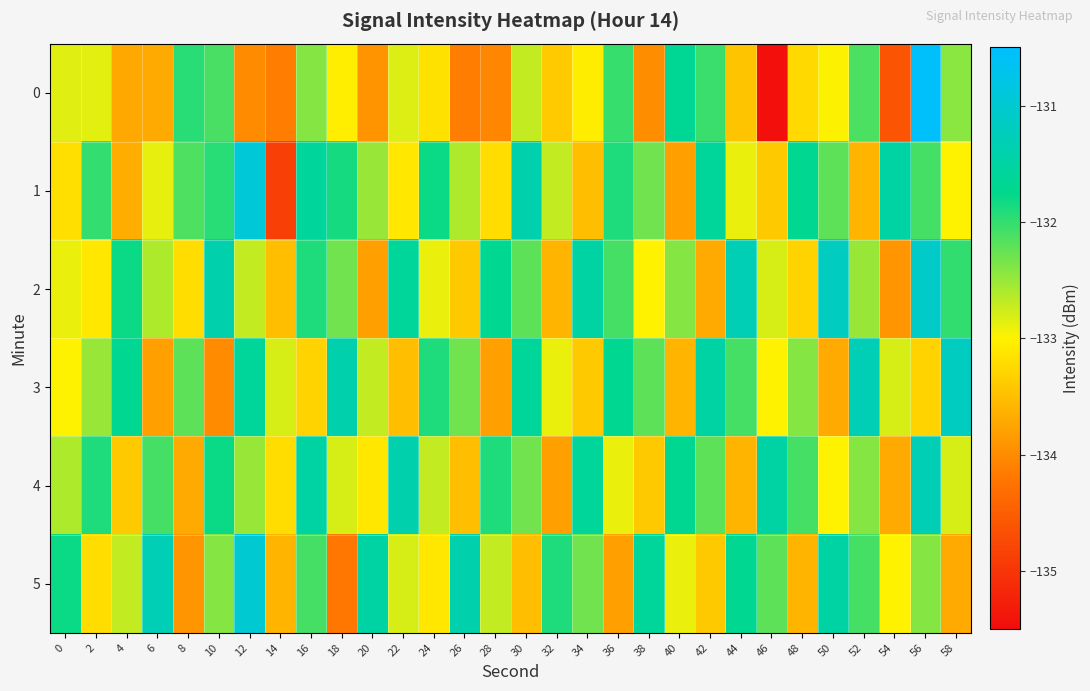

Which has a higher value, 54 or 12?

12